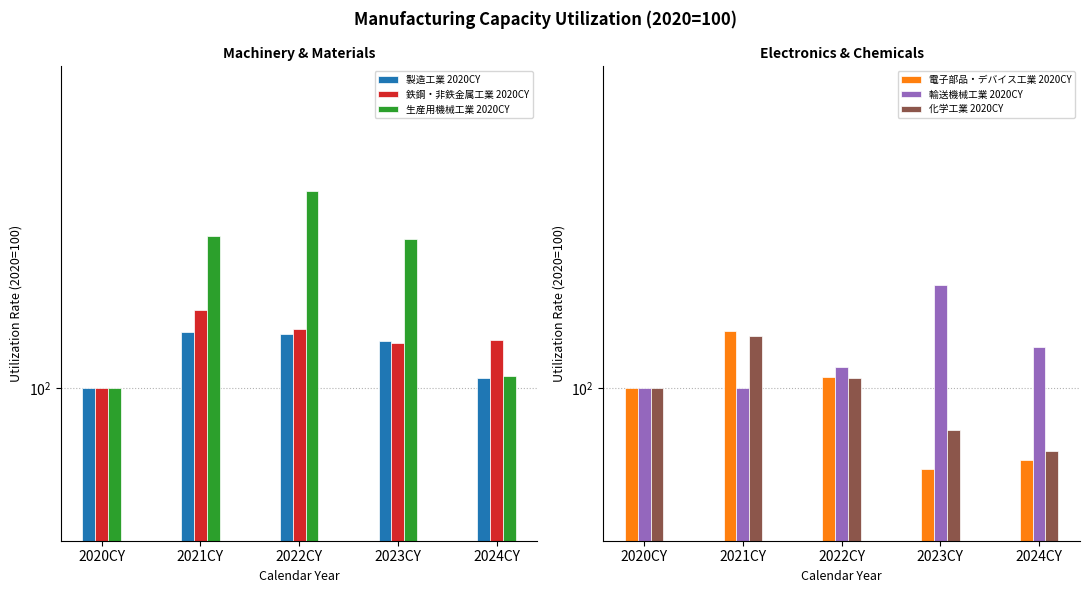

Between 2021CY and 2024CY, which series saw the biggest shift?

生産用機械工業 2020CY